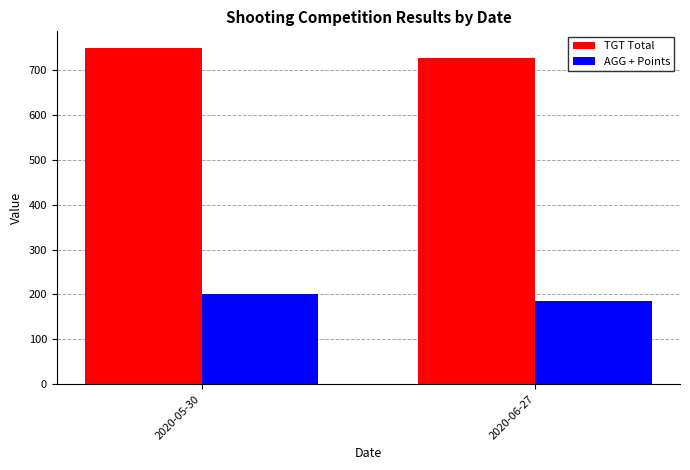

How many categories are shown in the chart?

2